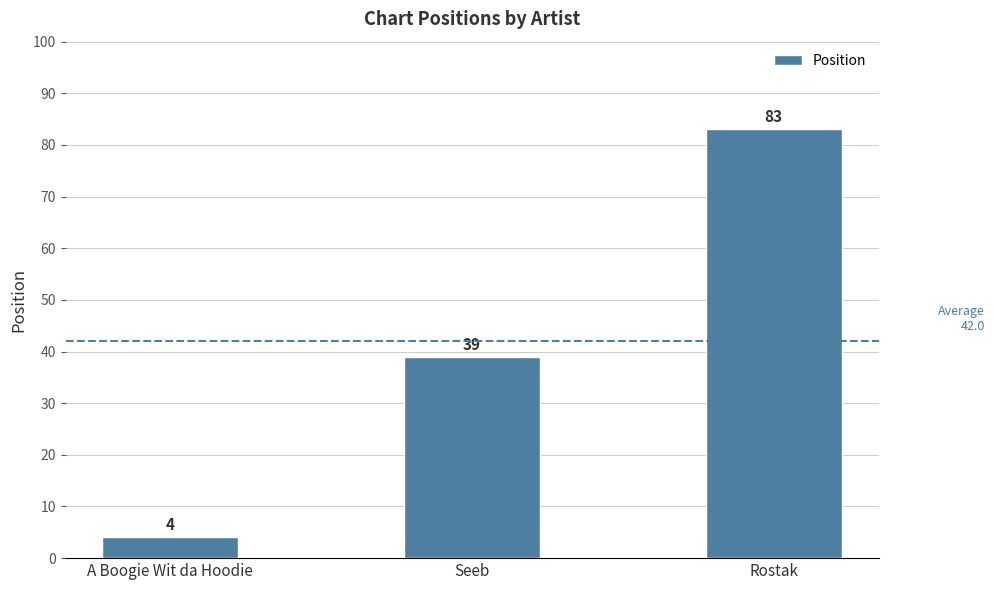

What position from the right is Rostak?

1